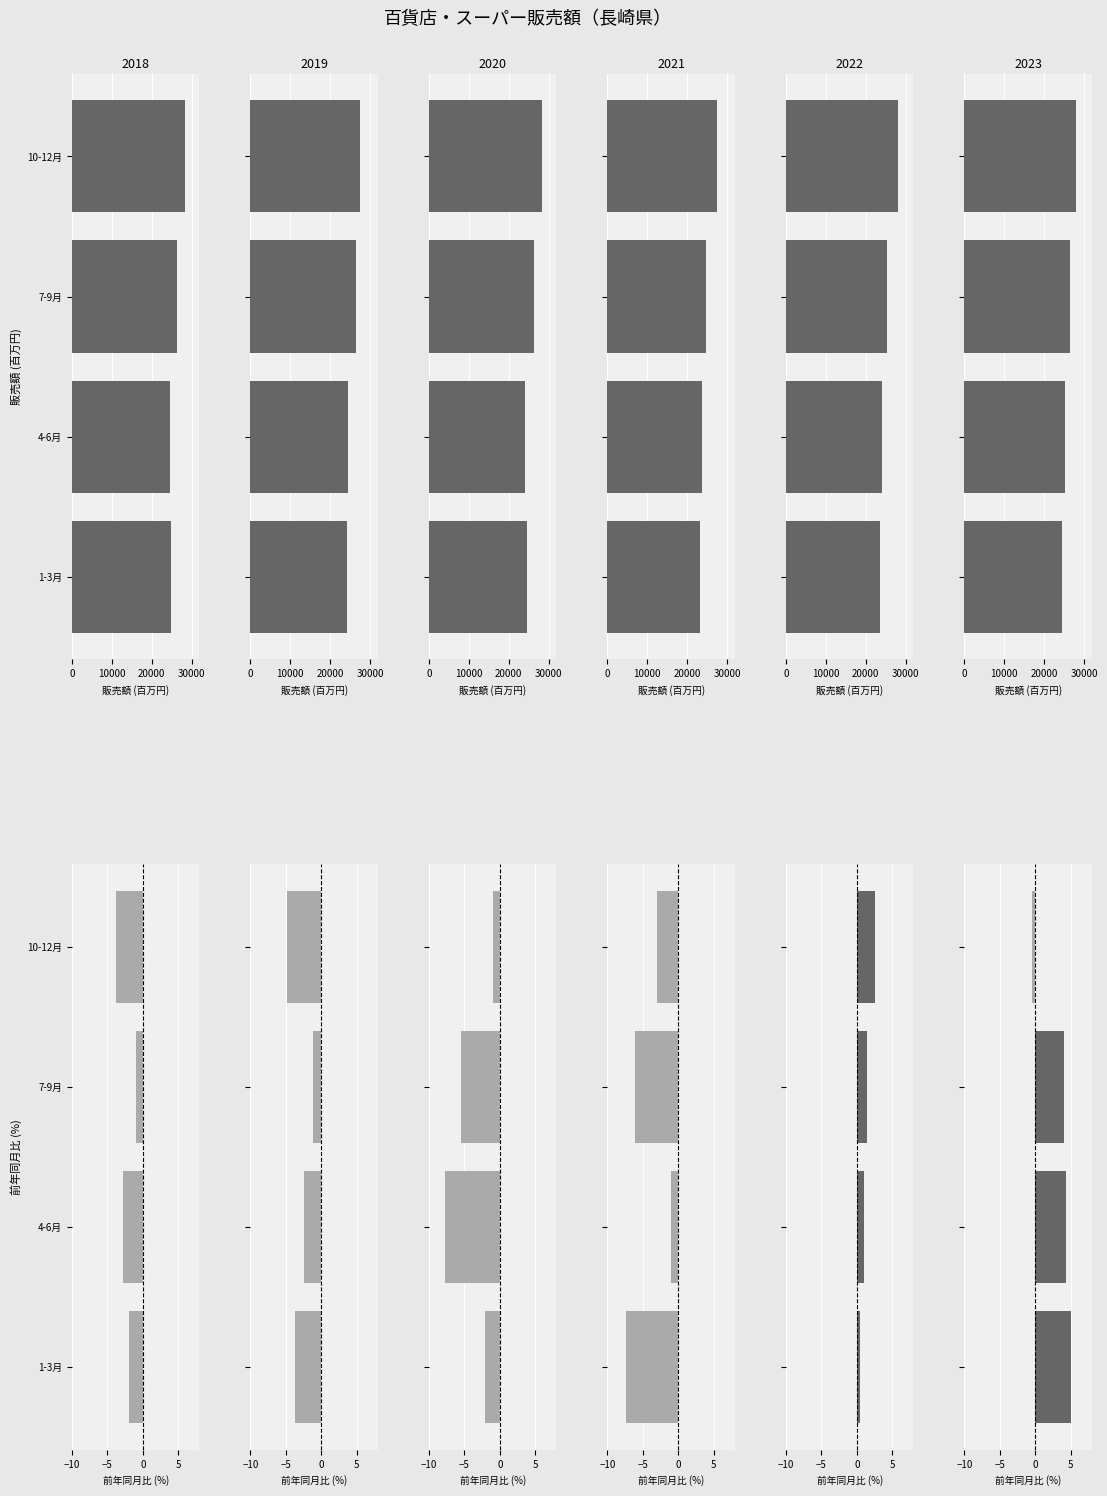

What are all the series names shown in the legend?

長崎県 販売額, 前年同月比